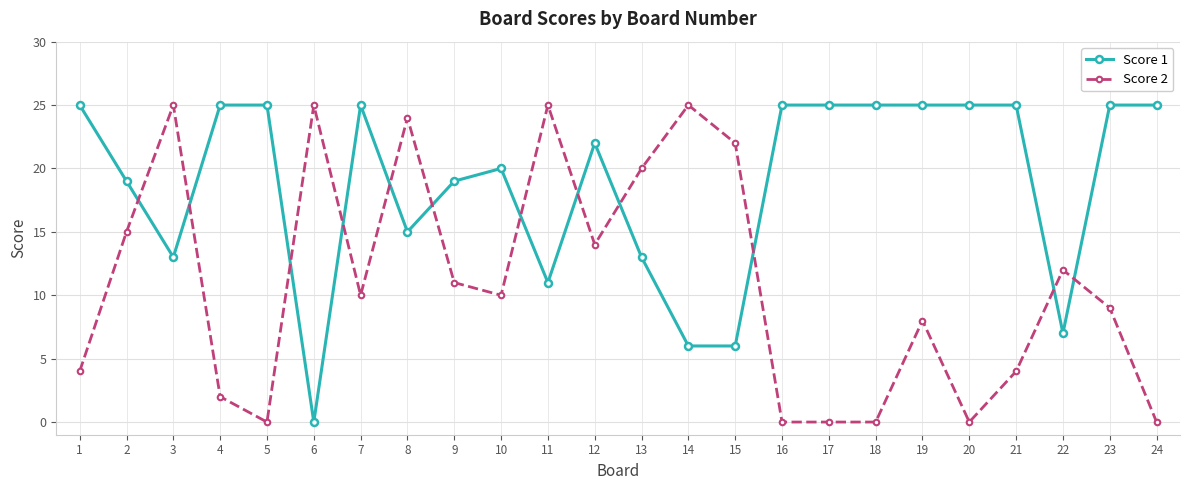

What is the average value of the Score 2 series?

11